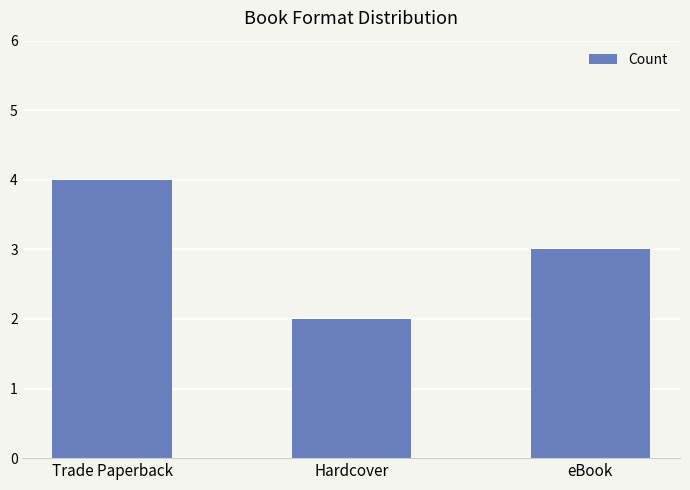

What is the value of the 1st bar from the left?

4